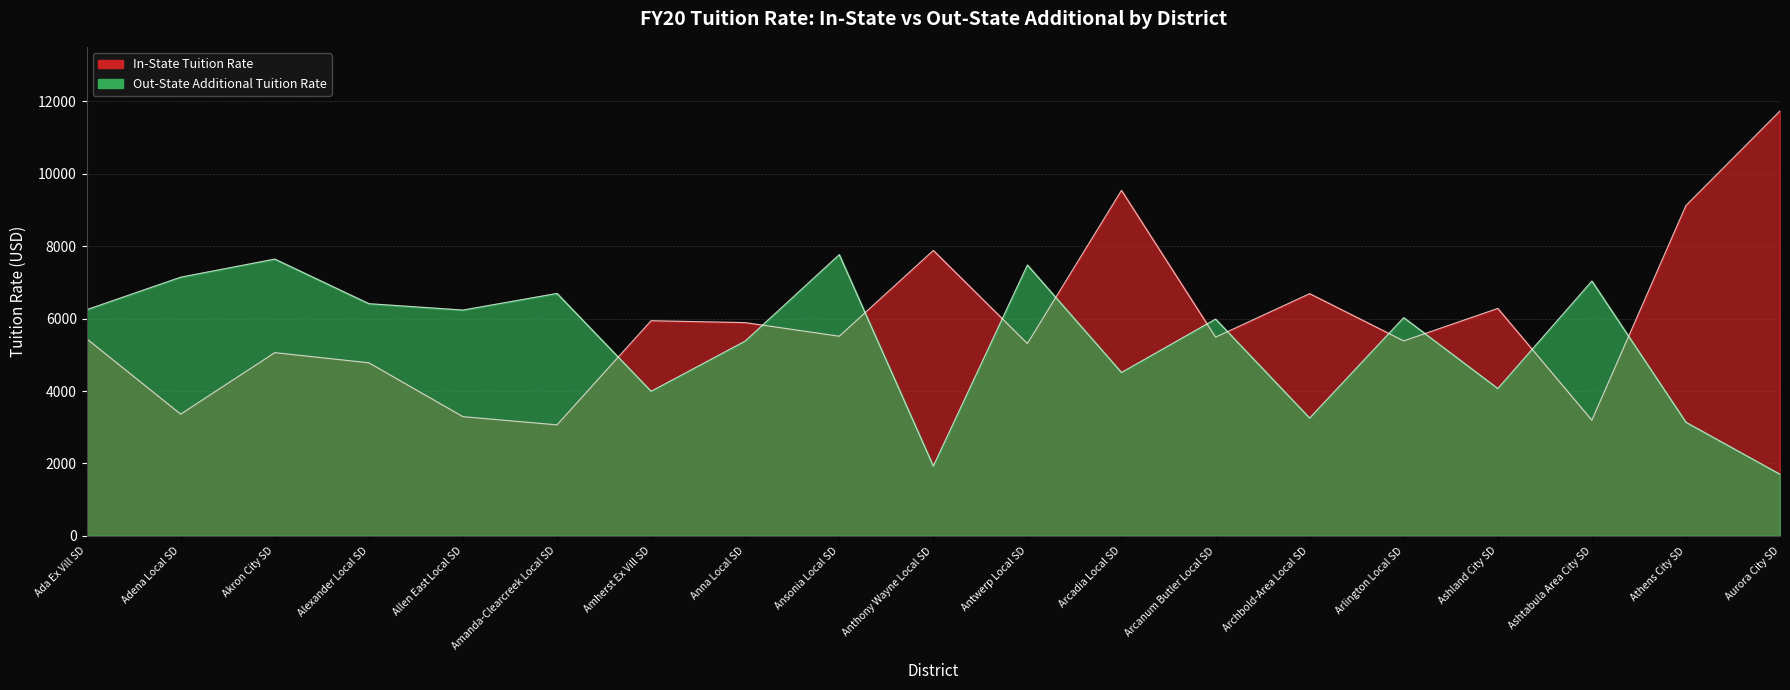

What is the sum of the In-State Tuition Rate values at Arlington Local SD and Arcadia Local SD?

14926.4